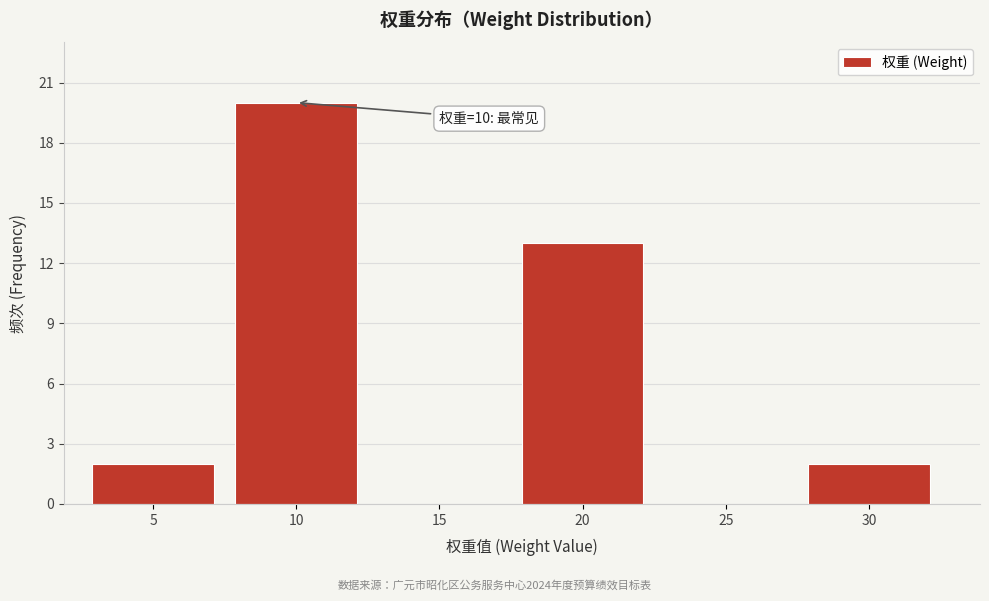

Reading left to right, list all the values displayed in this chart.

5=2	10=20	15=0	20=13	25=0	30=2